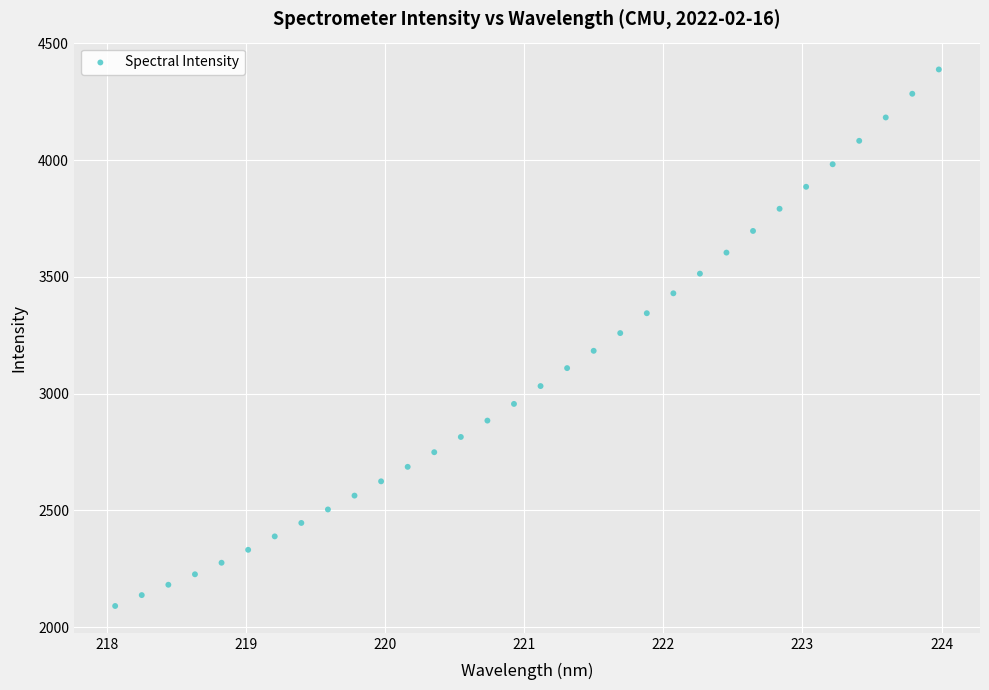

What is the range of Y values (max minus min)?

2298.6